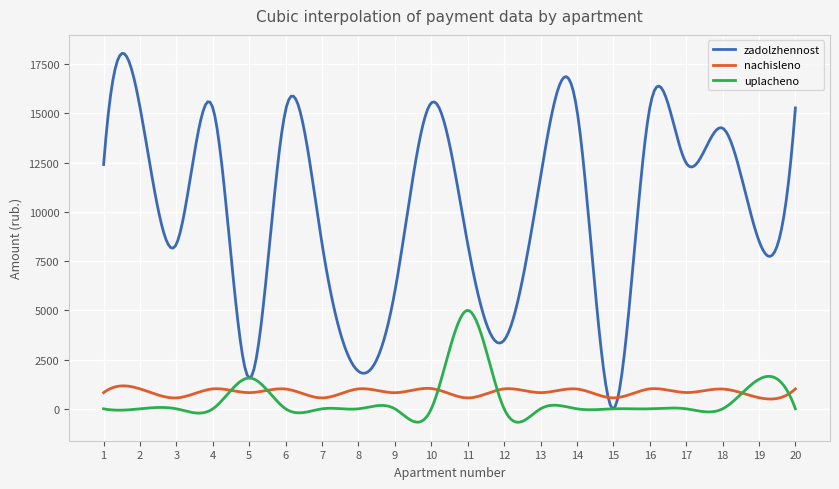

Which series has the largest total across all categories?

zadolzhennost